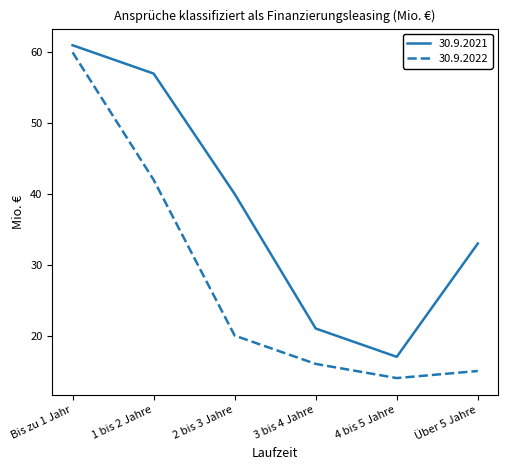

What is the total value across all series at 4 bis 5 Jahre?

31